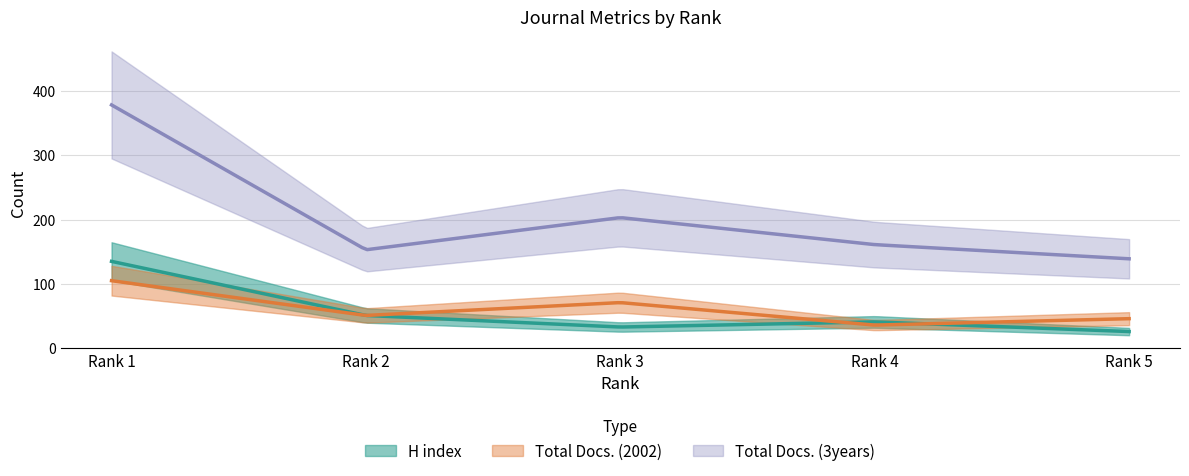

Does the chart display data point markers on the line(s)?

No